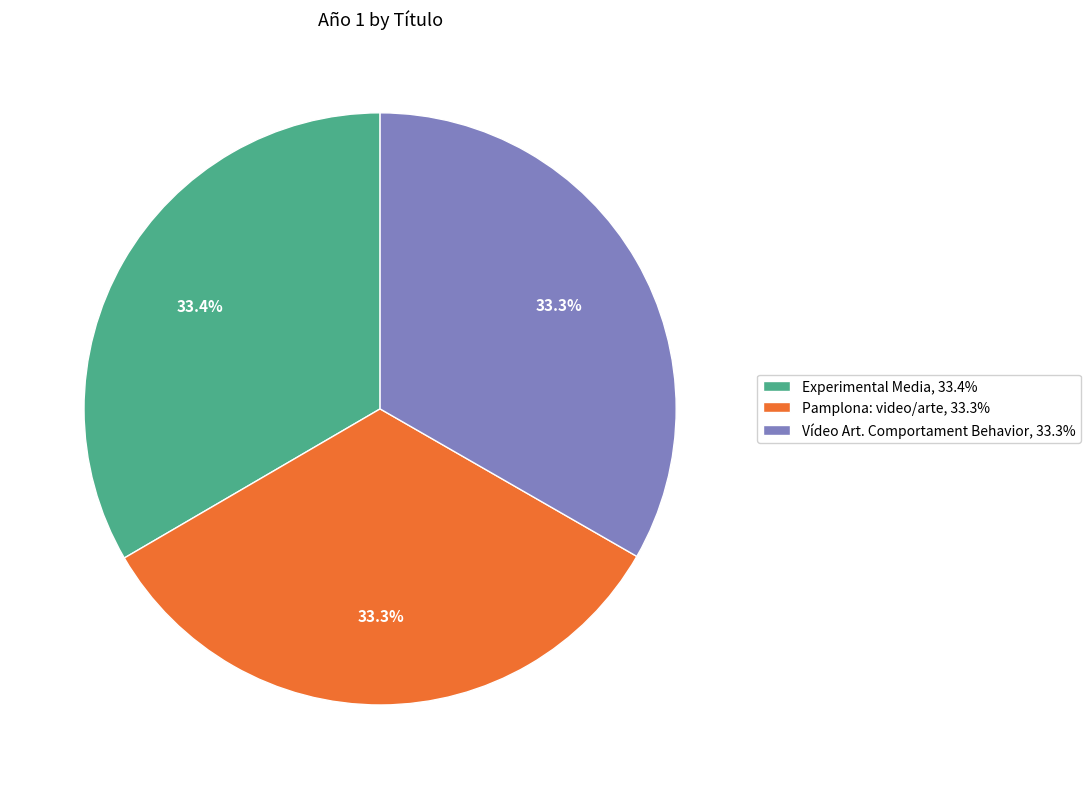

Approximately how many times larger is the value at Pamplona: video/arte, 33.3% compared to Vídeo Art. Comportament Behavior, 33.3%?

1.0